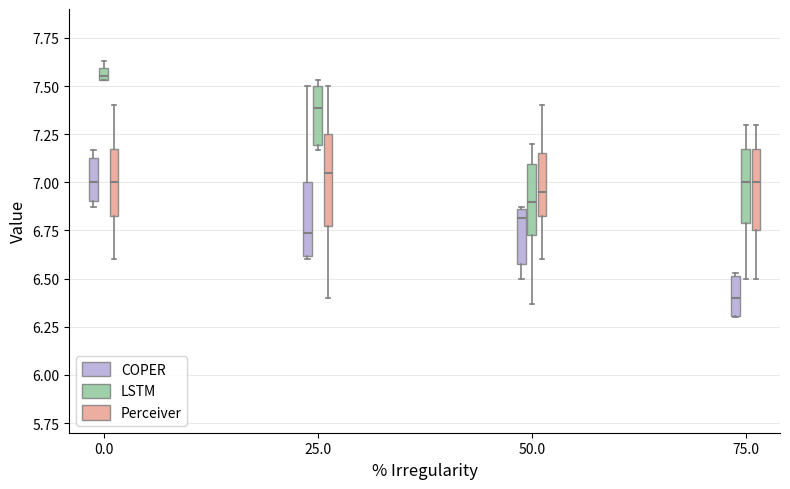

Where does the median line of the box for 0.0 (COPER) sit on the y-axis? The values are not printed on the chart, so give them approximately, as read against the axis.

7.00